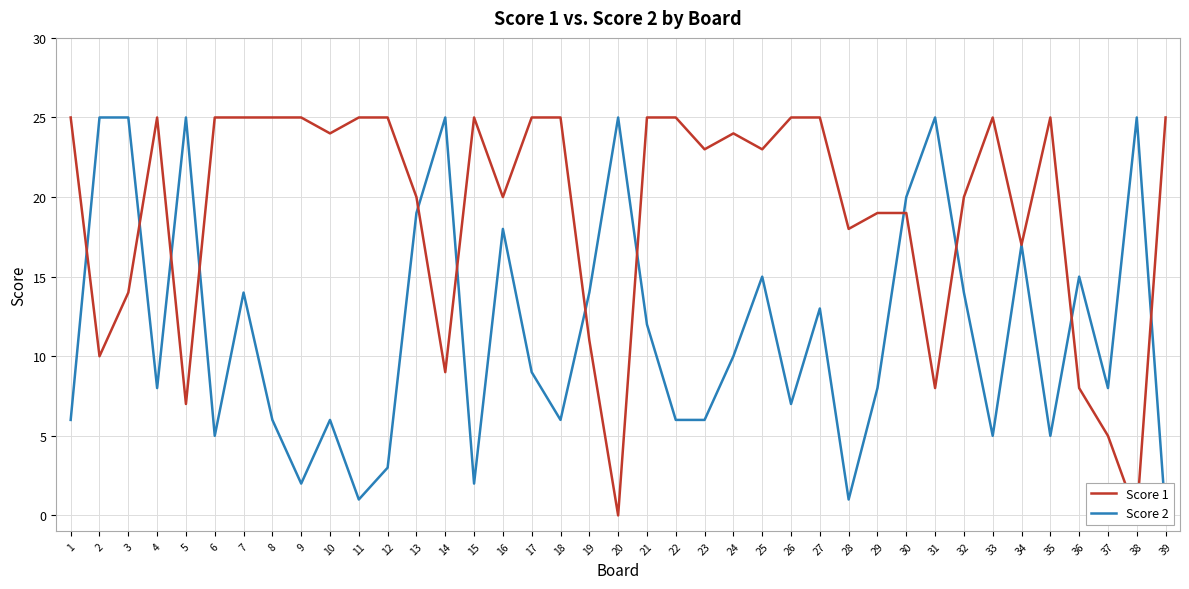

Where is Score 1 nearest to the value 12?

19